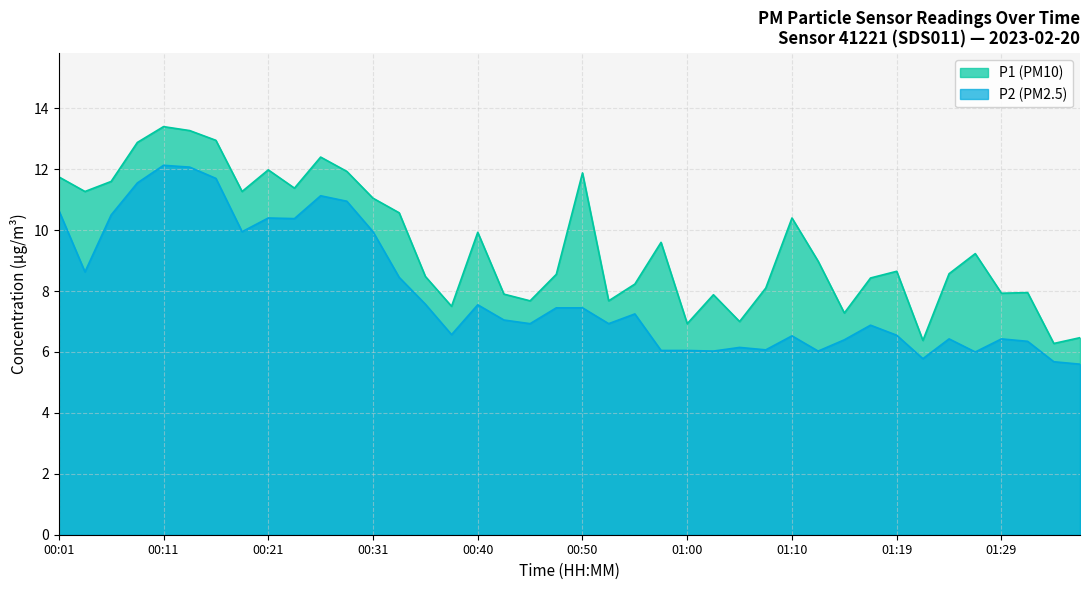

List the labels in order of P2 value, smallest first.

01:36, 01:34, 01:22, 01:27, 01:02, 01:12, 00:57, 01:00, 01:07, 01:05, 01:31, 01:14, 01:24, 01:29, 01:10, 01:19, 00:38, 01:17, 00:45, 00:52, 00:43, 00:55, 00:48, 00:50, 00:40, 00:35, 00:33, 00:04, 00:18, 00:31, 00:23, 00:21, 00:06, 00:01, 00:28, 00:26, 00:09, 00:16, 00:14, 00:11